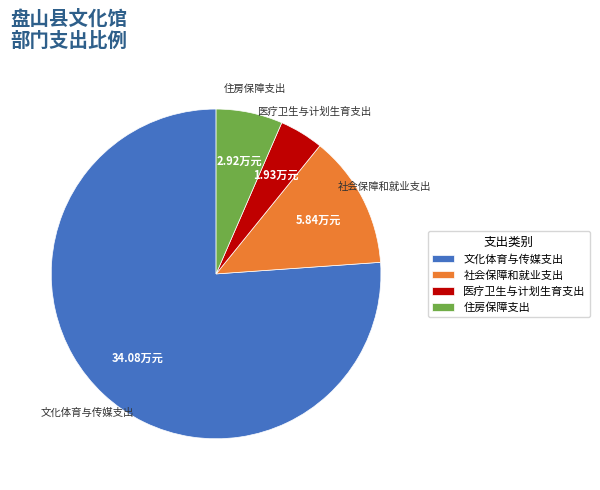

Do 医疗卫生与计划生育支出 and 社会保障和就业支出 together represent more than half of the pie?

No